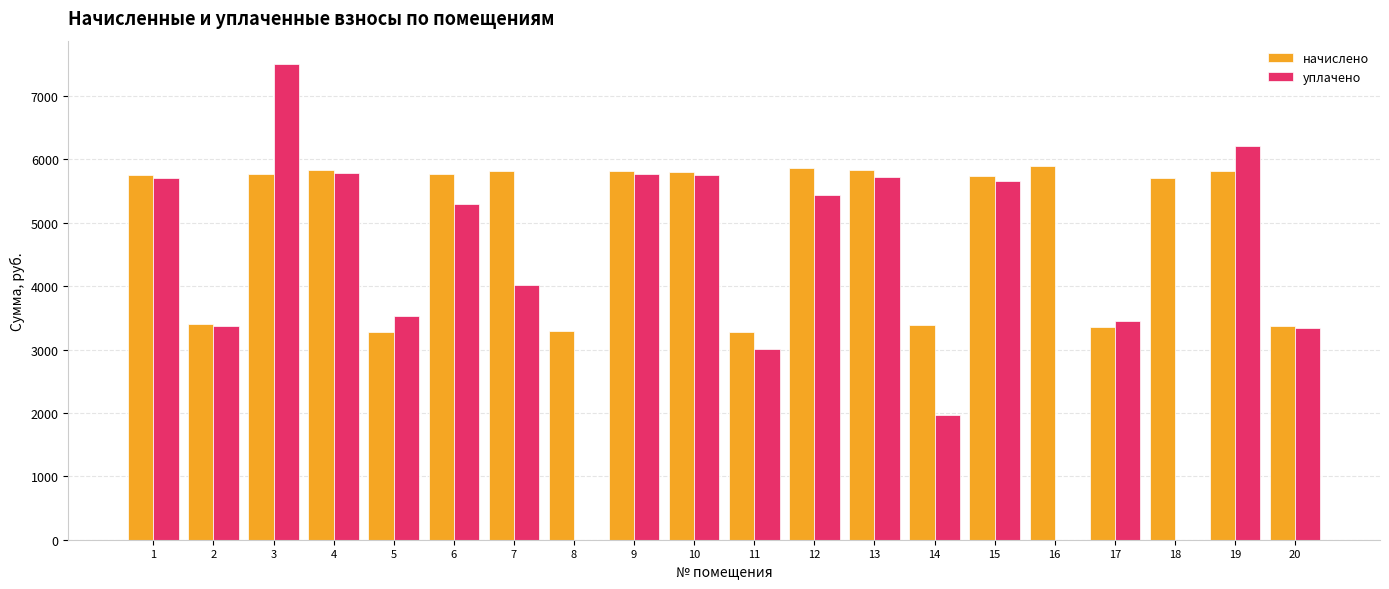

How many values in the уплачено series exceed 5290?

10